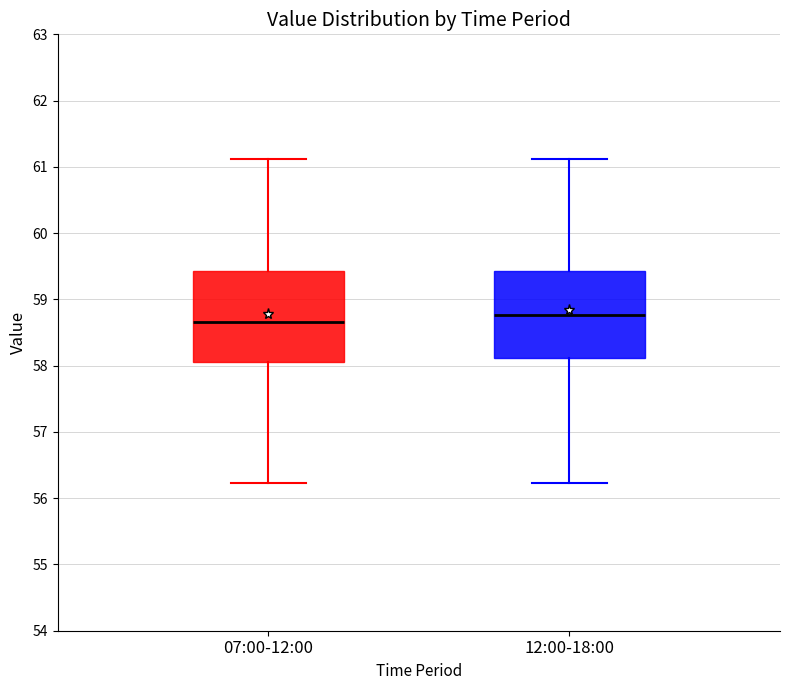

Which box has the lowest median line?

07:00-12:00